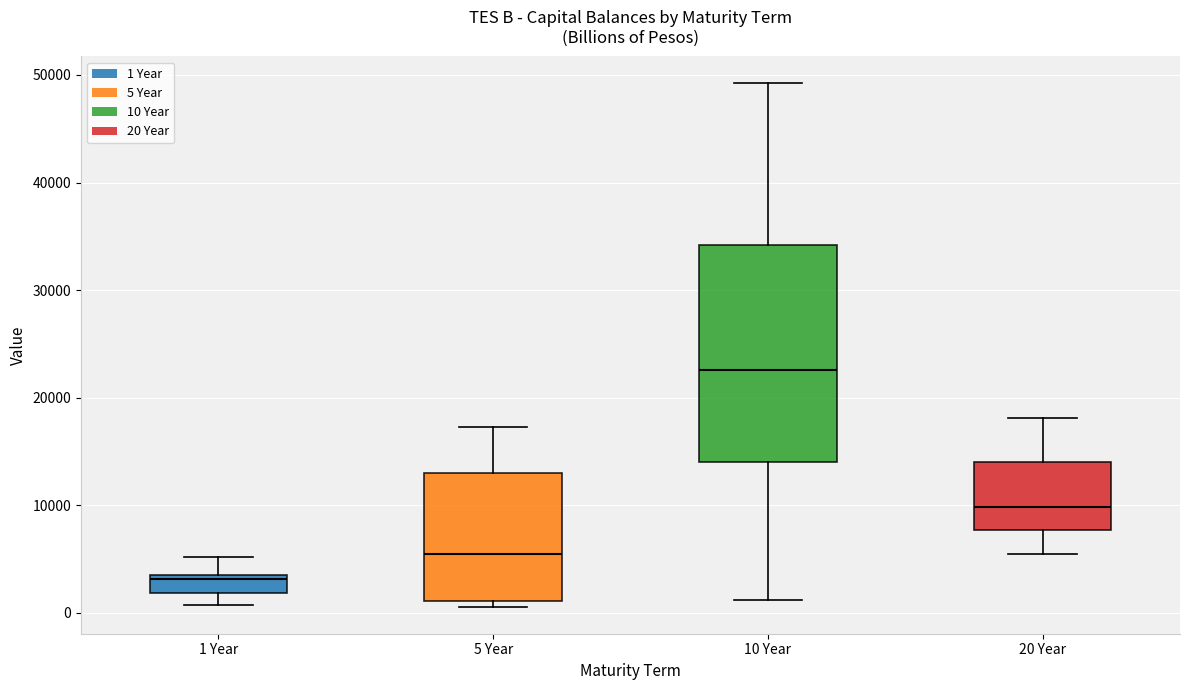

Which box's median line is the lowest?

1 Year